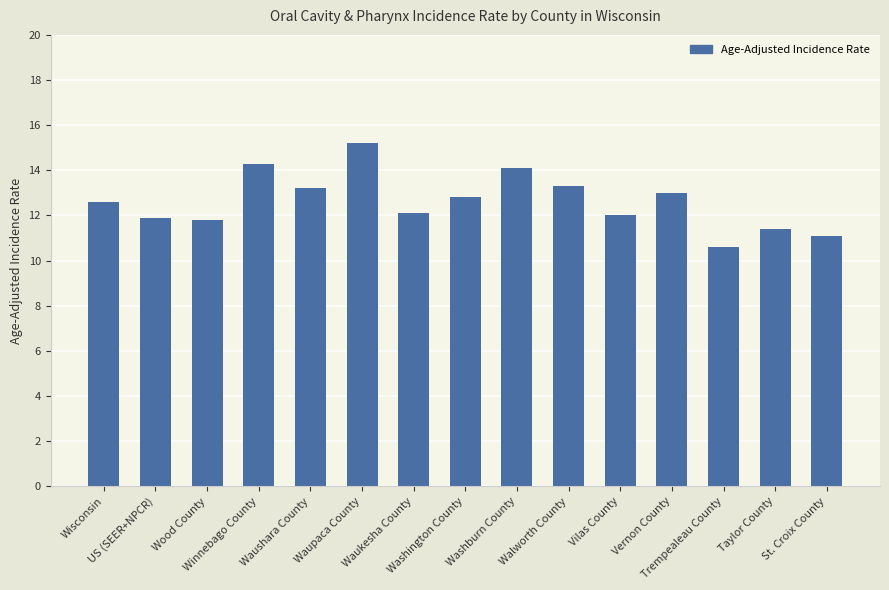

At which category does the chart reach its peak across all series?

Waupaca County